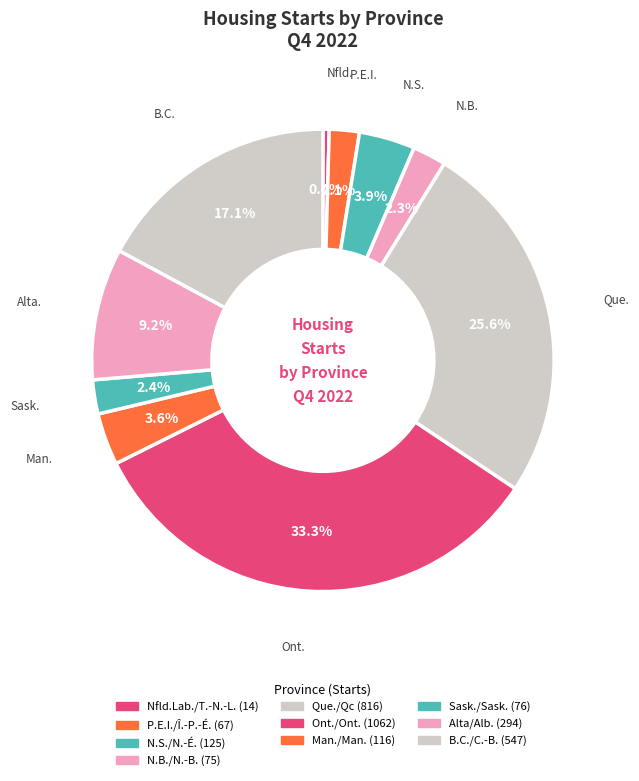

How many segments does this pie chart have?

10